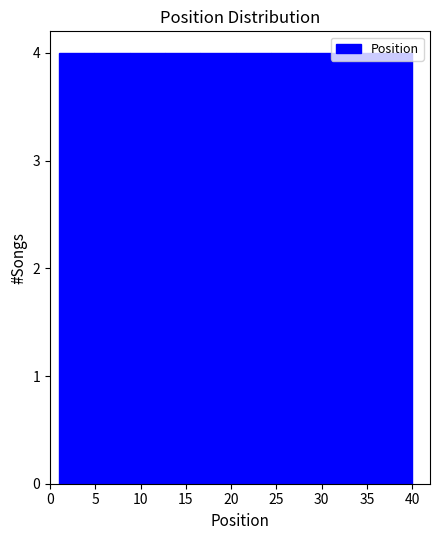

Reading left to right, list every bar in this chart as the range it spans on the x-axis followed by its height. Neither the bar edges nor the heights are printed on the chart, so give them approximately, as read against the axes.

1.0 to 4.9: 4
4.9 to 8.8: 4
8.8 to 12.7: 4
12.7 to 16.6: 4
16.6 to 20.5: 4
20.5 to 24.4: 4
24.4 to 28.3: 4
28.3 to 32.2: 4
32.2 to 36.1: 4
36.1 to 40.0: 4